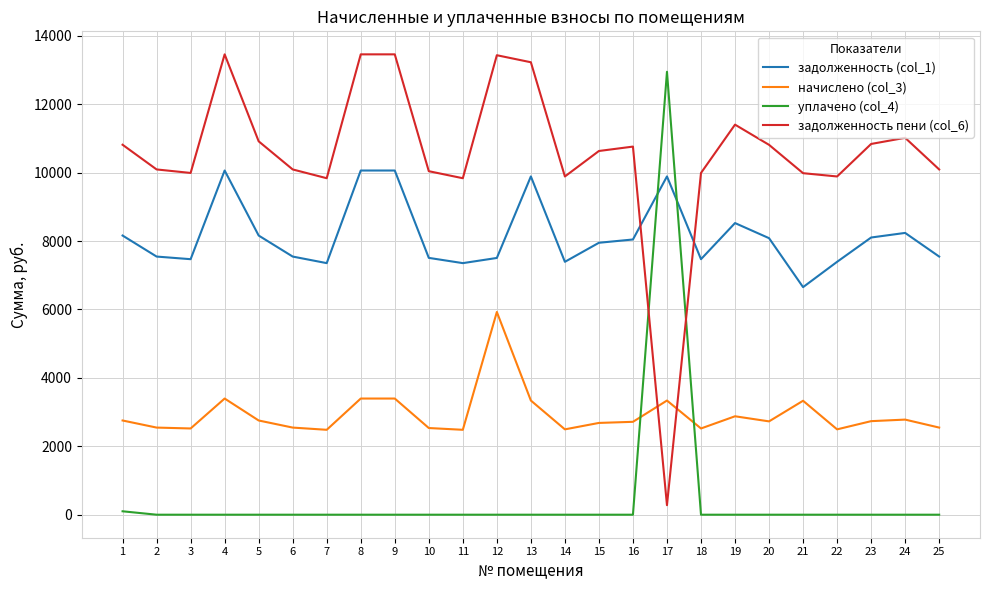

What is the difference between the maximum and minimum values in the задолженность пени (col_6) series?

13178.2